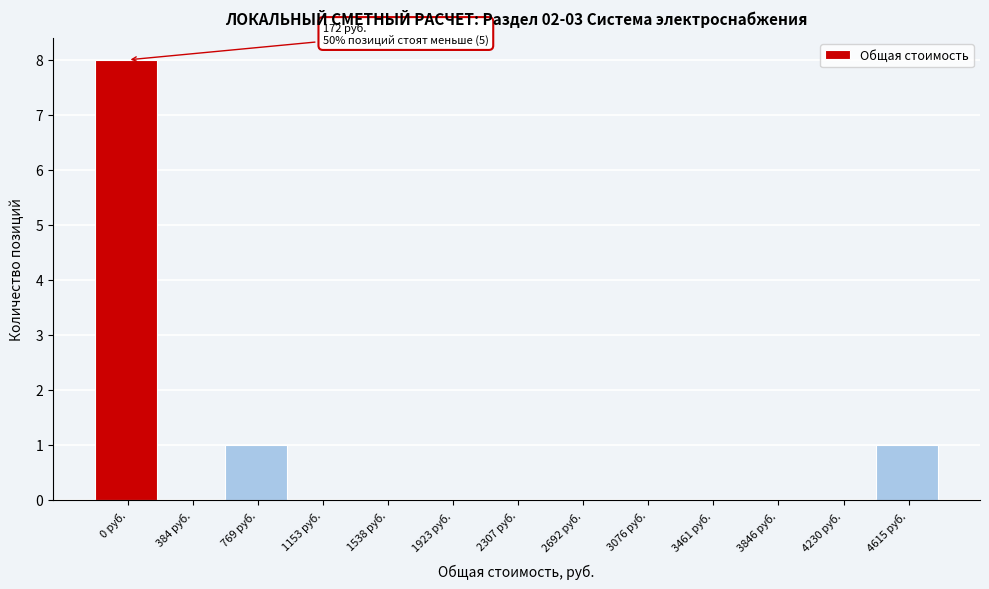

Reading left to right, transcribe all the data shown in this chart.

0 руб.=8	384 руб.=0	769 руб.=1	1153 руб.=0	1538 руб.=0	1923 руб.=0	2307 руб.=0	2692 руб.=0	3076 руб.=0	3461 руб.=0	3846 руб.=0	4230 руб.=0	4615 руб.=1